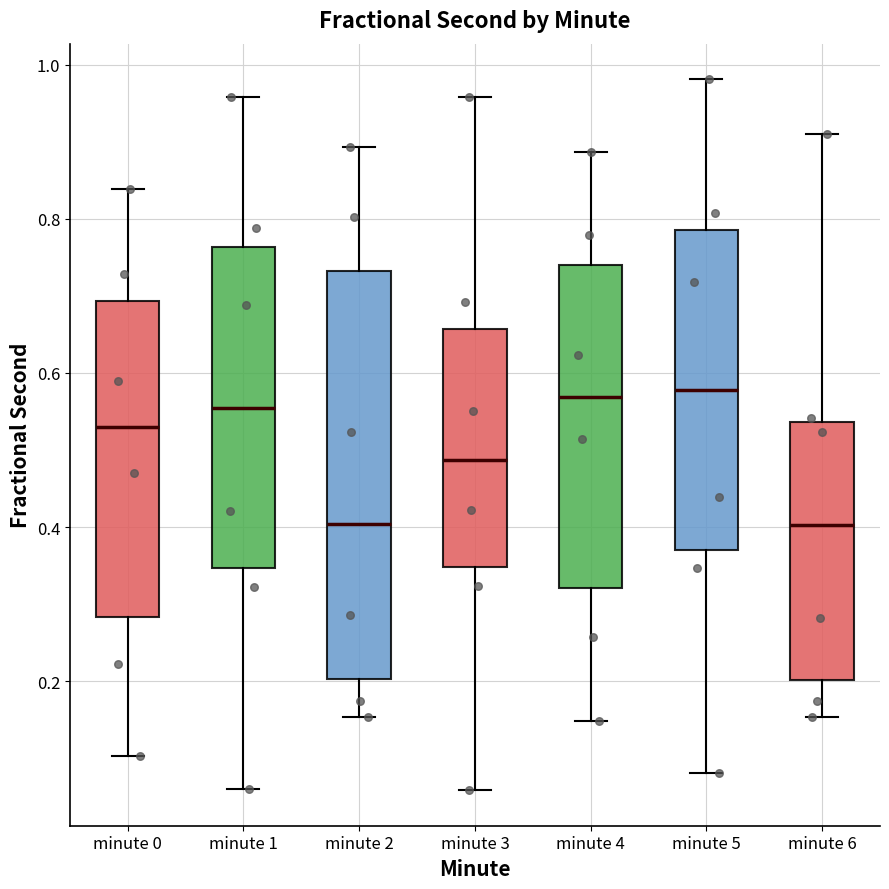

Reading left to right, transcribe this box plot: for each box, give where its median line is, the range the box spans, and where its two whiskers end, as read against the y-axis. The values are not printed on the chart, so give them approximately, as read against the axis.

minute 0: median 0.52, box 0.28 to 0.70, whiskers 0.10 to 0.84
minute 1: median 0.56, box 0.34 to 0.76, whiskers 0.06 to 0.96
minute 2: median 0.40, box 0.20 to 0.74, whiskers 0.16 to 0.90
minute 3: median 0.48, box 0.34 to 0.66, whiskers 0.06 to 0.96
minute 4: median 0.56, box 0.32 to 0.74, whiskers 0.14 to 0.88
minute 5: median 0.58, box 0.36 to 0.78, whiskers 0.08 to 0.98
minute 6: median 0.40, box 0.20 to 0.54, whiskers 0.16 to 0.90